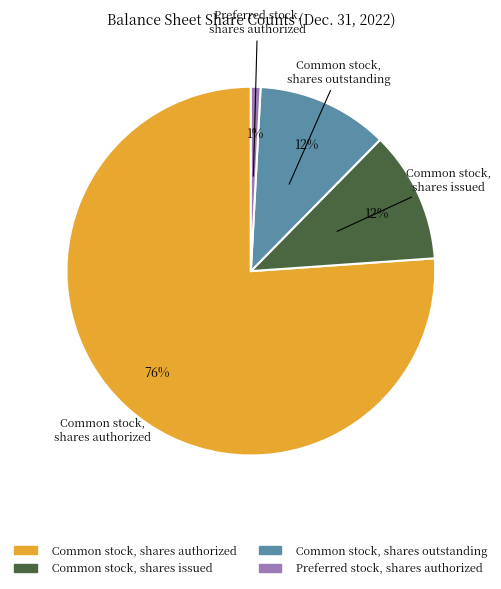

To the nearest percent, what is the average slice percentage?

25%